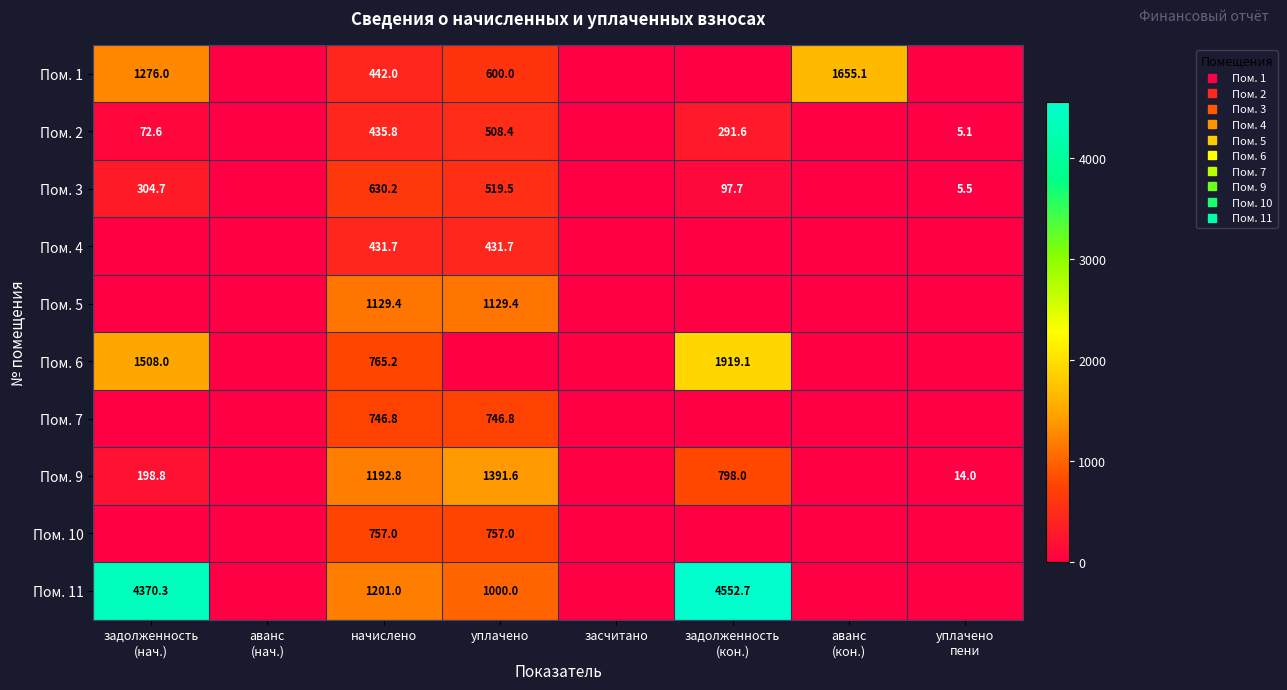

Count the number of data series in this chart.

10